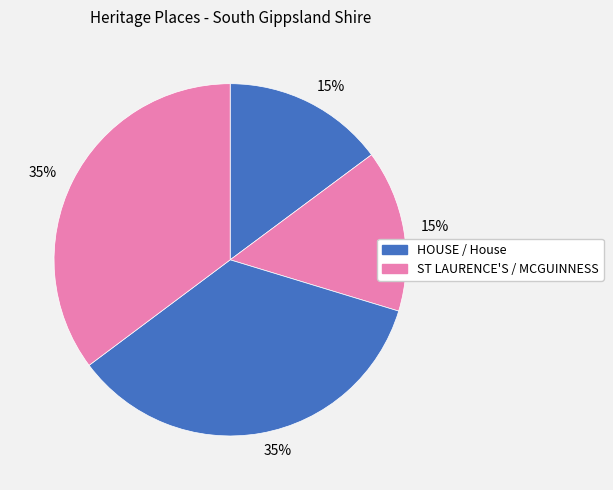

Does any single category account for the majority?

No